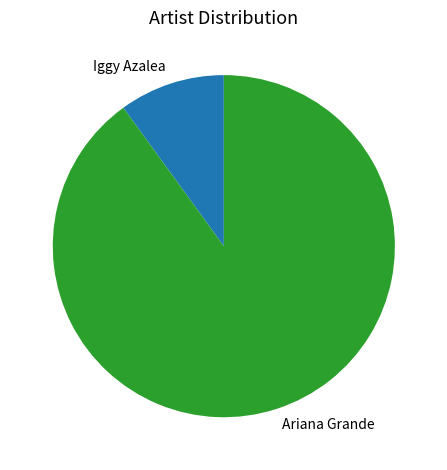

True or false: Iggy Azalea accounts for 10% of the total.

True